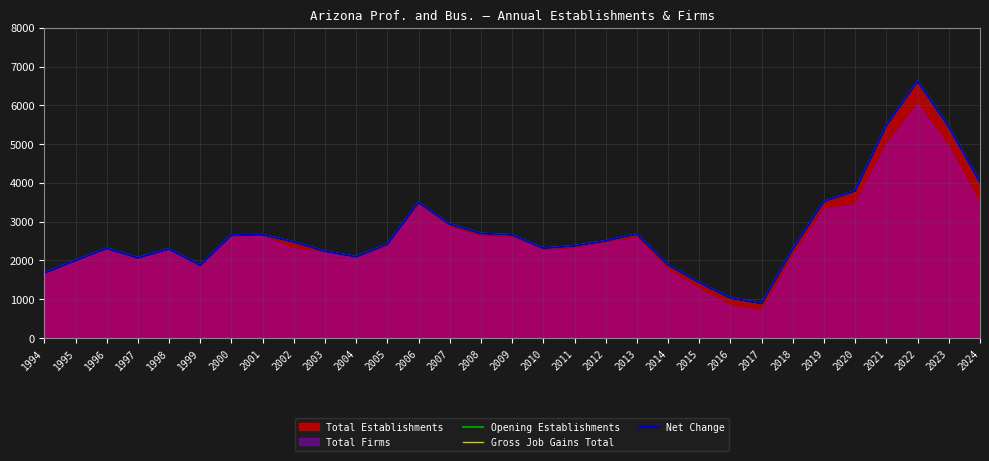

Where is Gross Job Gains Total nearest to the value 3751?

2020